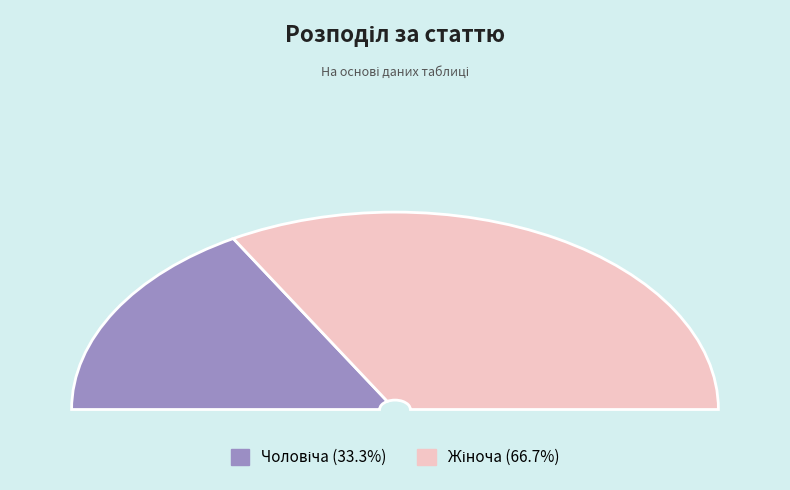

Combined, do Чоловіча and Жіноча account for over 50%?

Yes